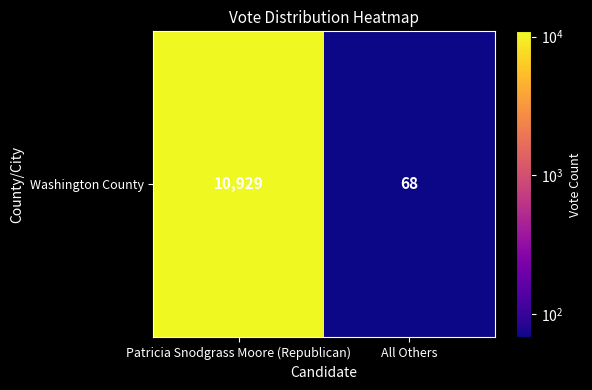

Which category has the highest value across all series?

Patricia Snodgrass Moore (Republican)